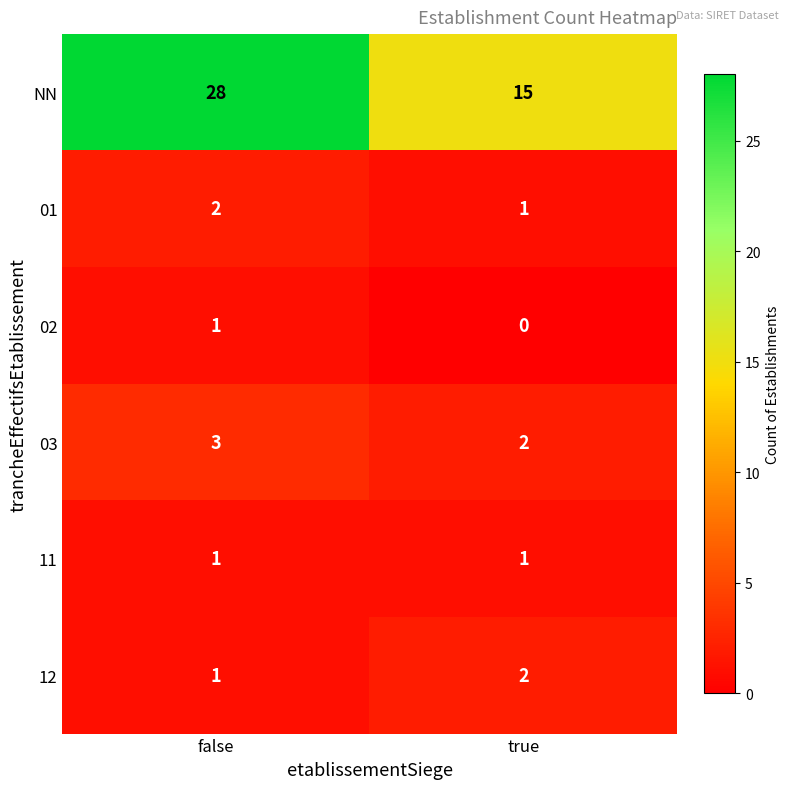

Which label corresponds to the smallest value in the chart?

true